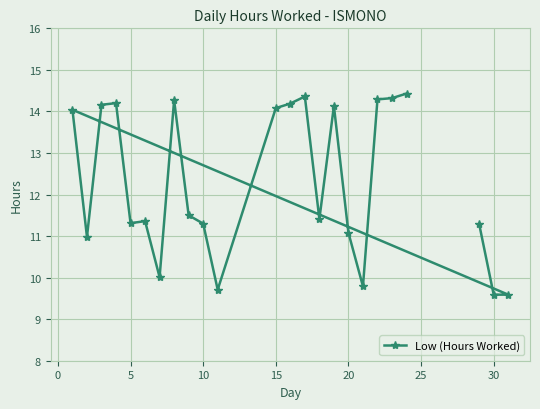

How many categories are shown in the chart?

24